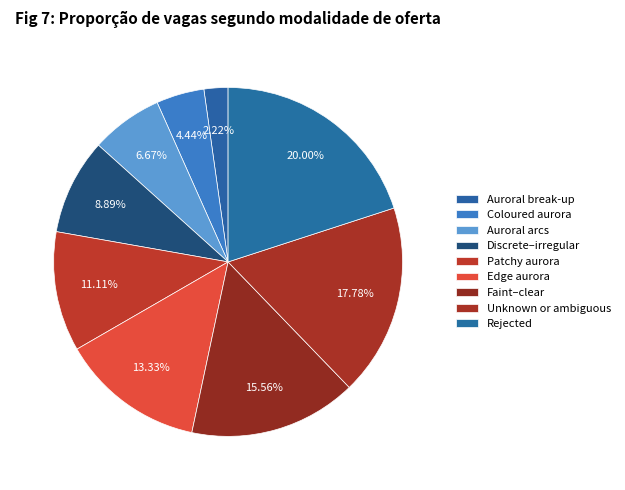

Does Patchy aurora represent more than half of the total?

No